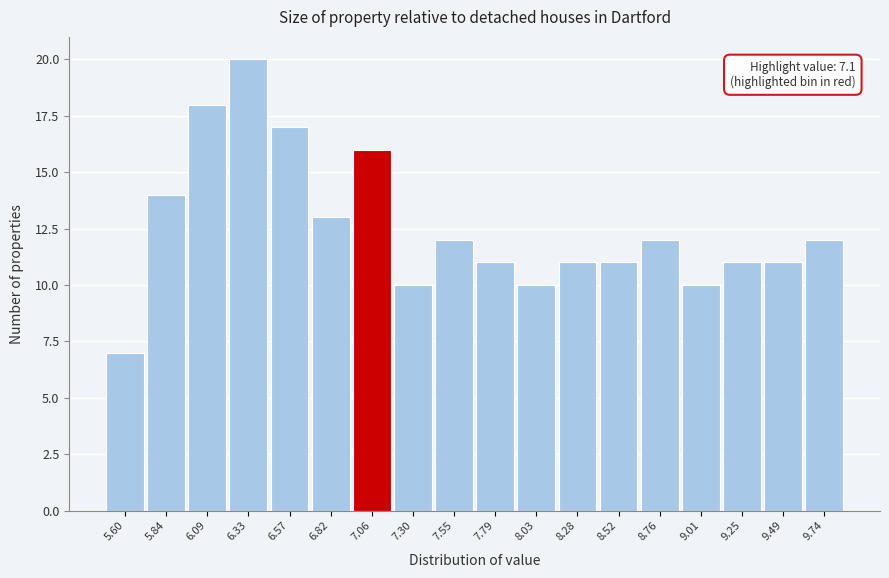

Reading right to left, list all the values displayed in this chart.

12	11	11	10	12	11	11	10	11	12	10	16	13	17	20	18	14	7